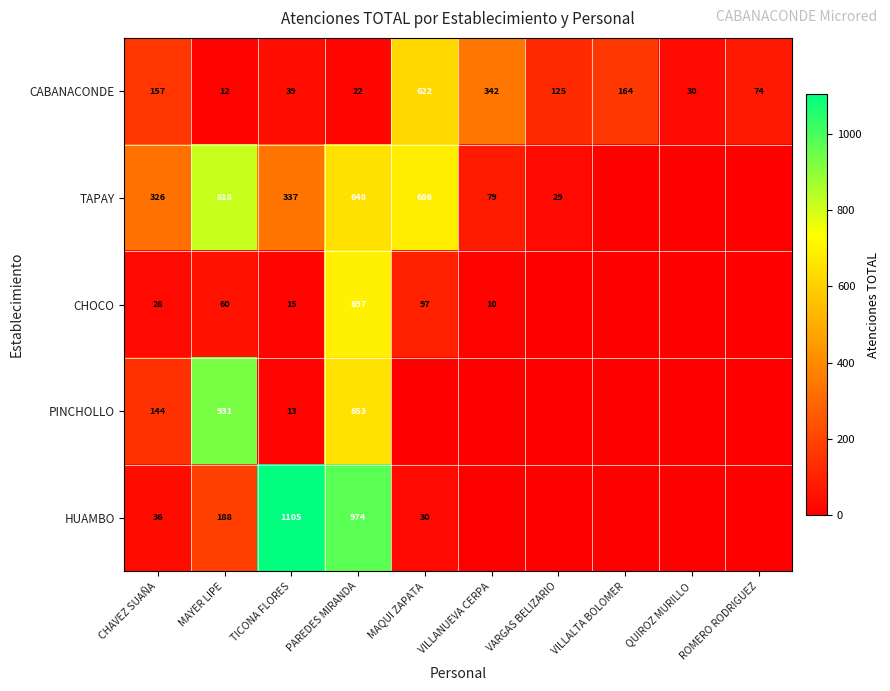

What is the total value across all series at MAYER LIPE?

2009